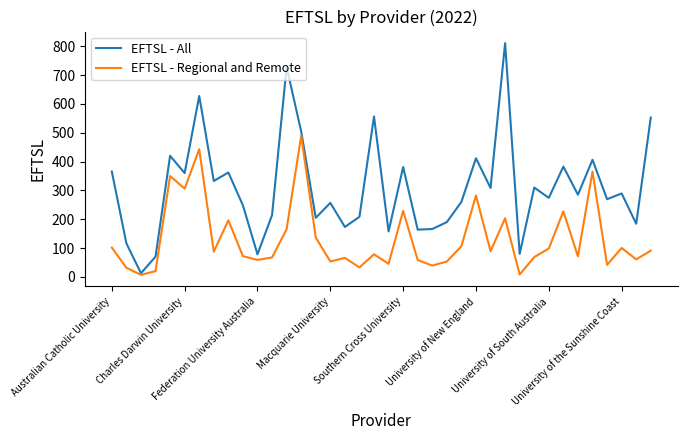

List the series in order of their peak value, lowest first.

EFTSL - Regional and Remote, EFTSL - All